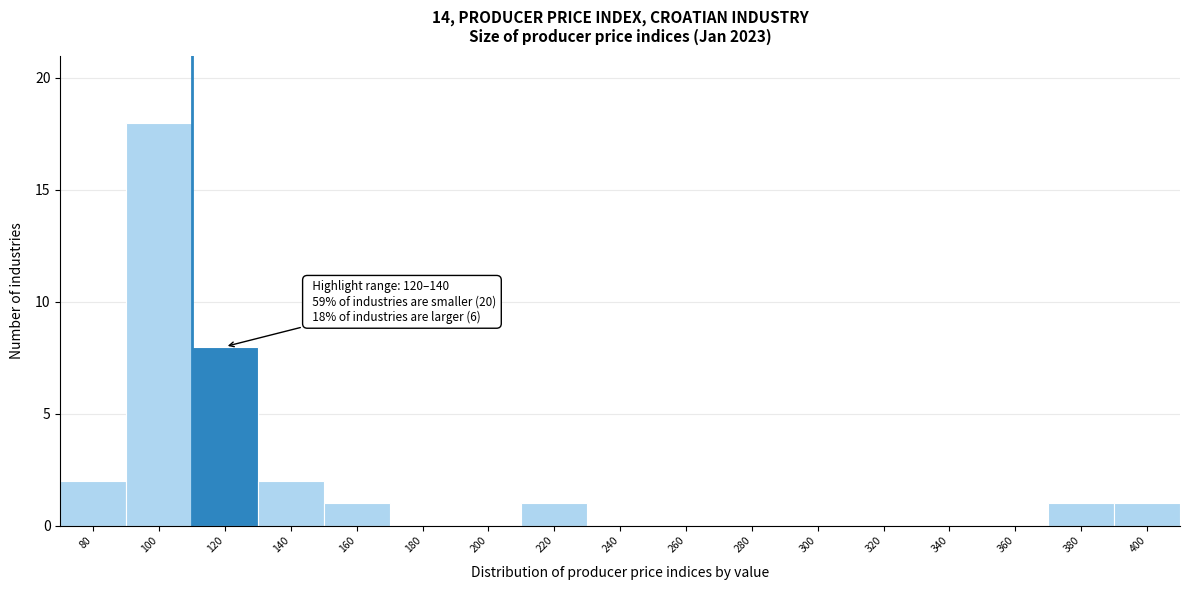

Reading left to right, extract all data points from this chart.

80=2	100=18	120=8	140=2	160=1	180=0	200=0	220=1	240=0	260=0	280=0	300=0	320=0	340=0	360=0	380=1	400=1